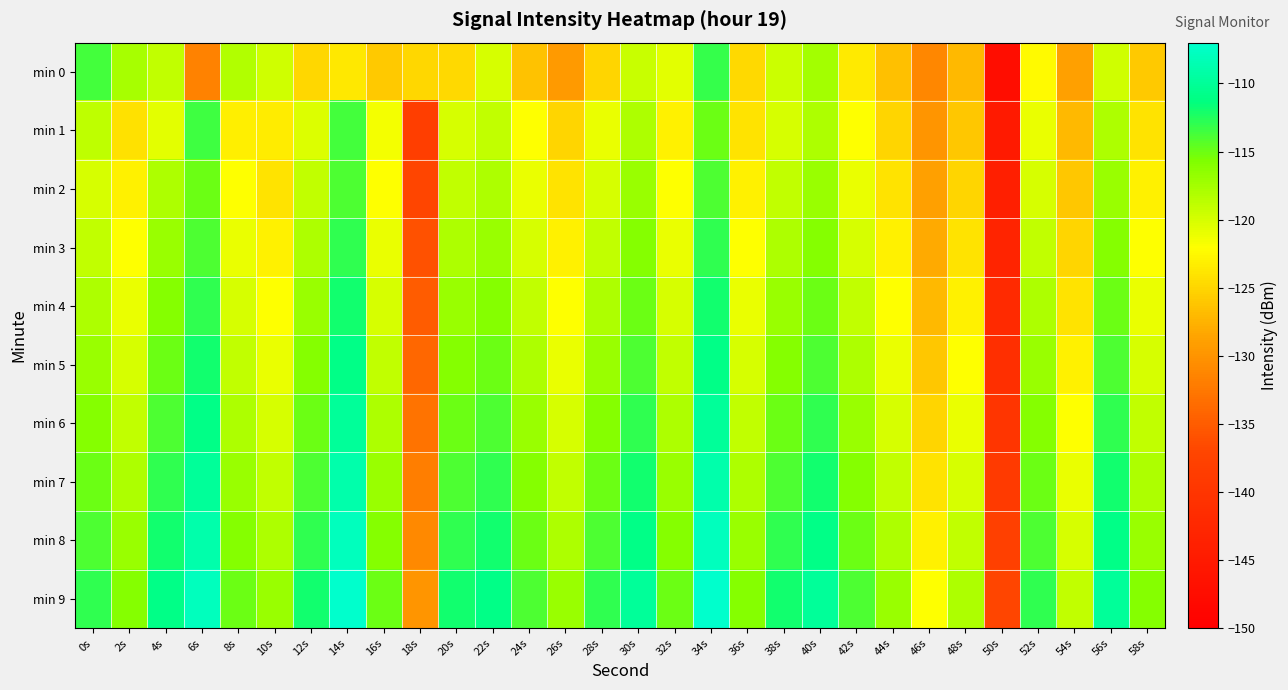

List the series in order of their peak value, lowest first.

min 2, min 1, min 0, min 3, min 4, min 5, min 6, min 7, min 8, min 9